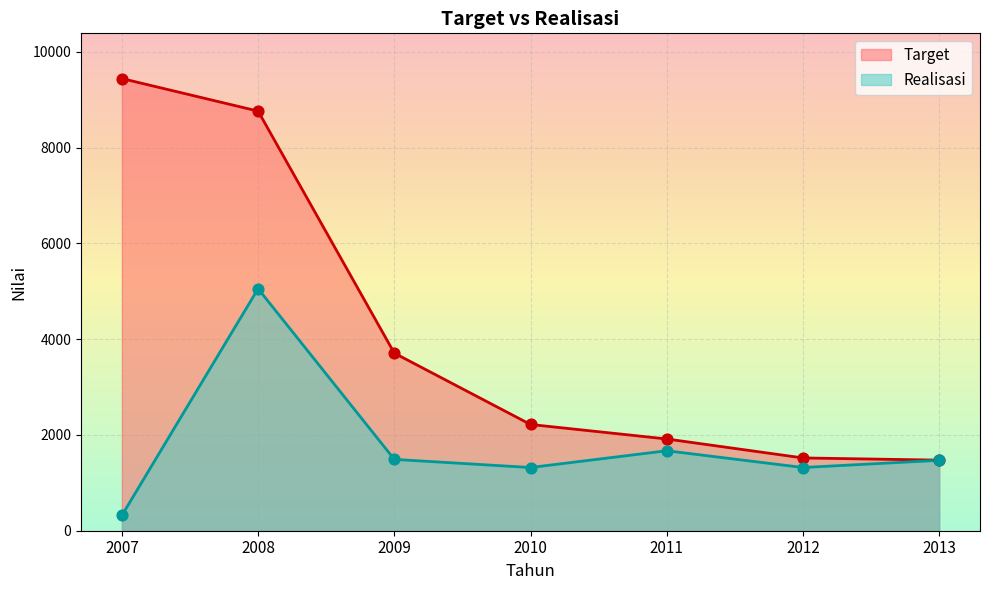

What is the total value across all series at 2007?

9763